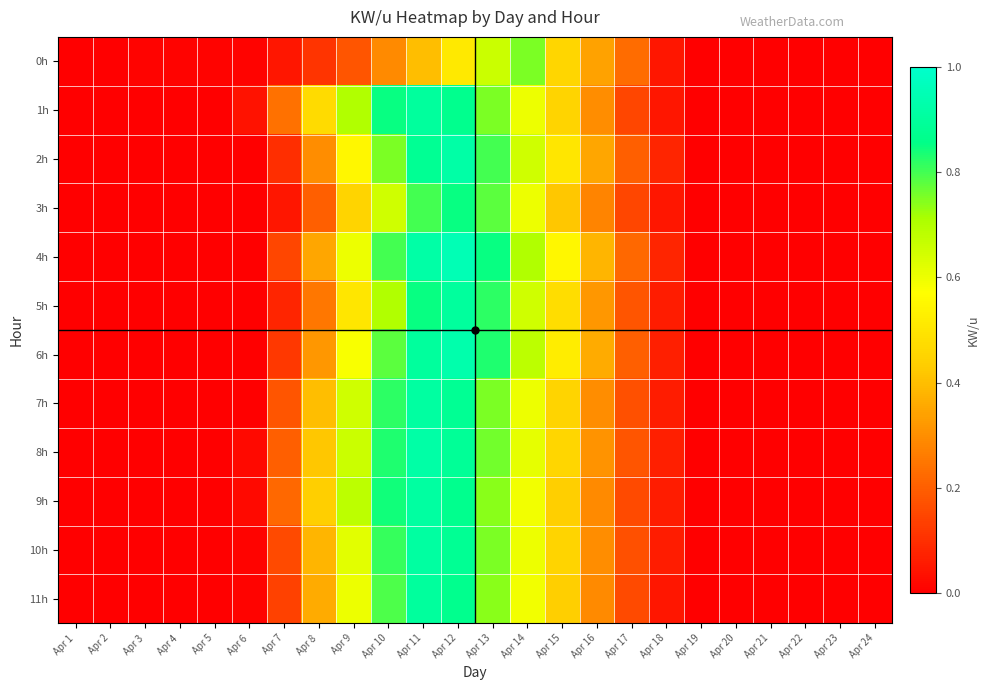

At which category does the chart reach its peak across all series?

Apr 12